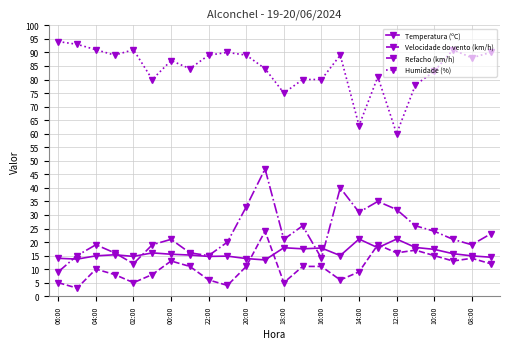

Which series has the largest total across all categories?

Humidade (%)